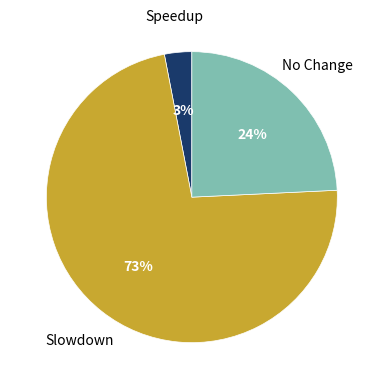

To the nearest percent, what is the combined percentage of Speedup and Slowdown?

76%